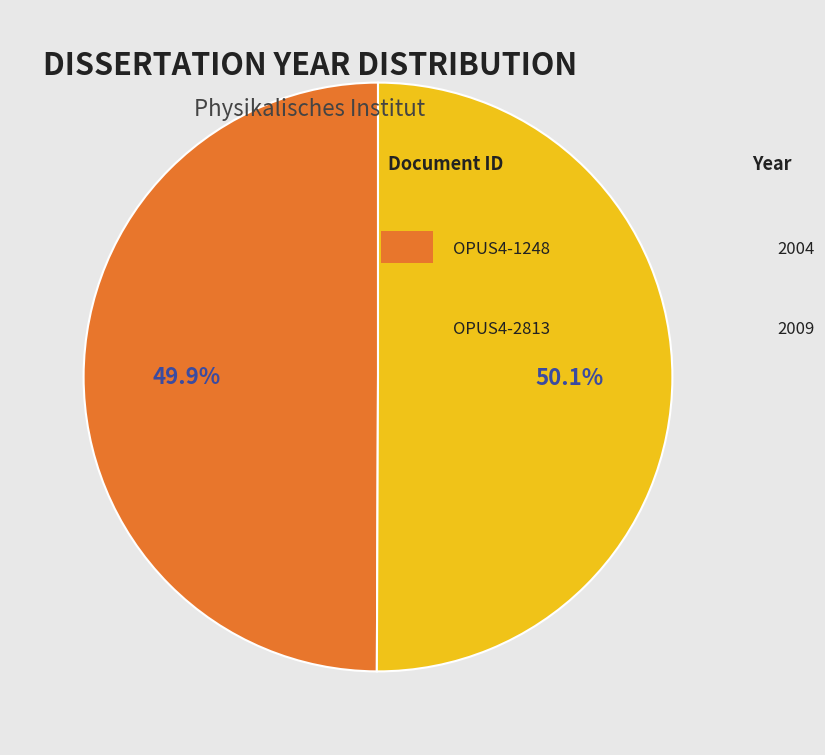

Is there a majority slice in this chart?

Yes